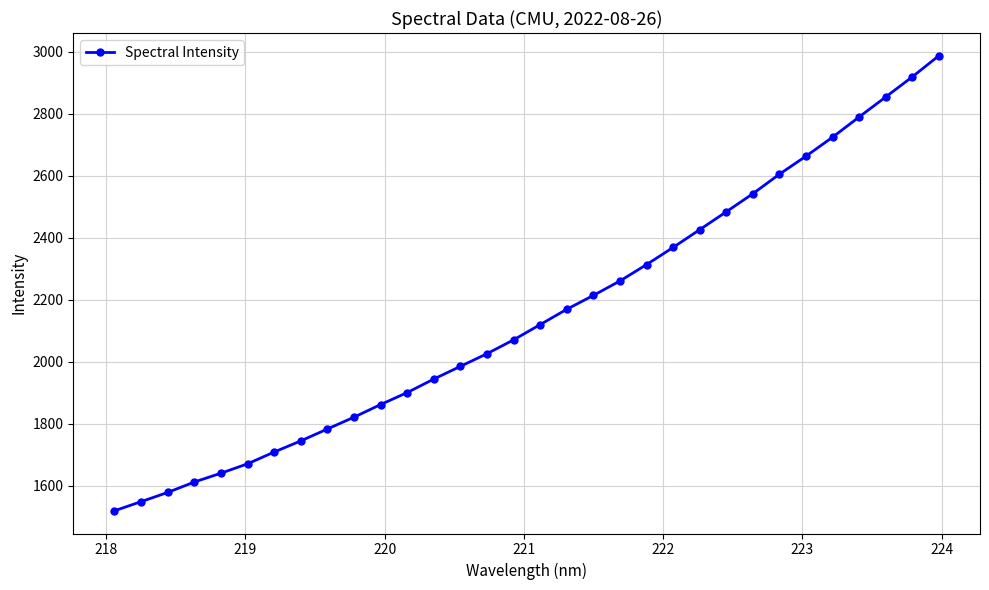

What is the smallest value displayed?

1520.0